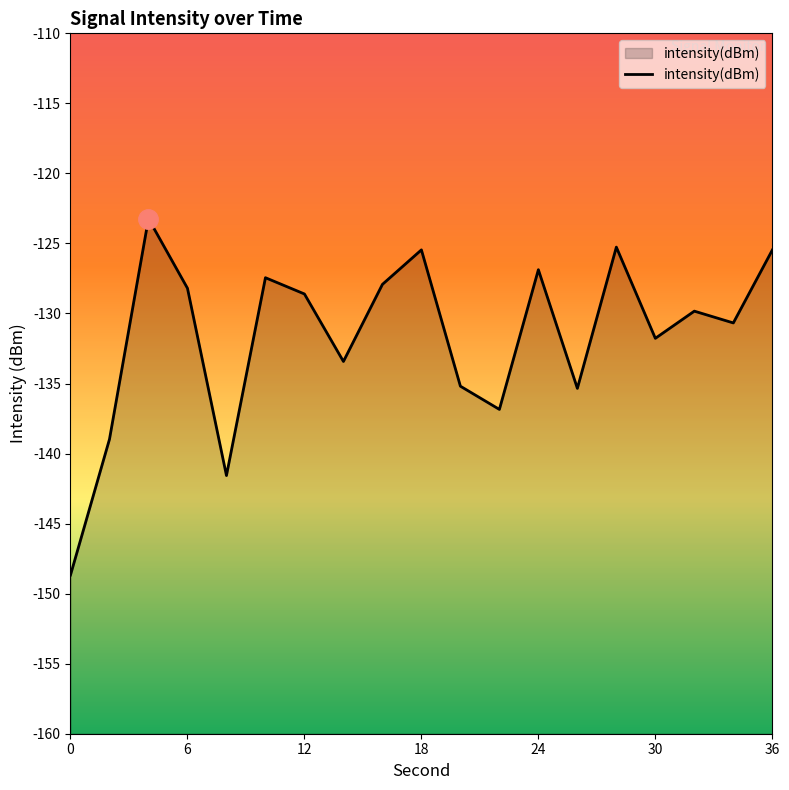

Is it true that the value at 6 is -202.4?

False